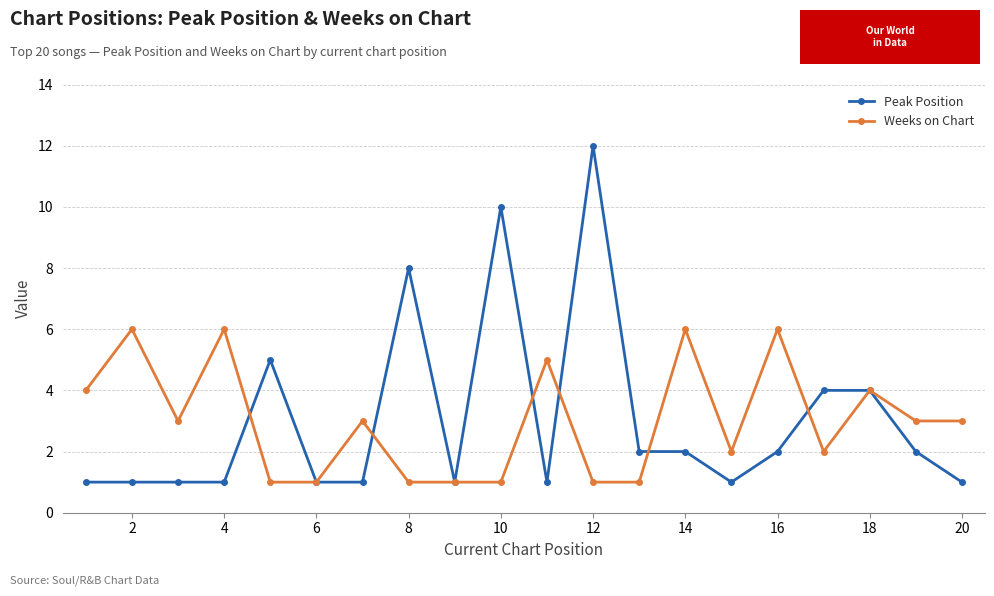

What is the difference between the second highest and minimum values in the Weeks on Chart series?

5